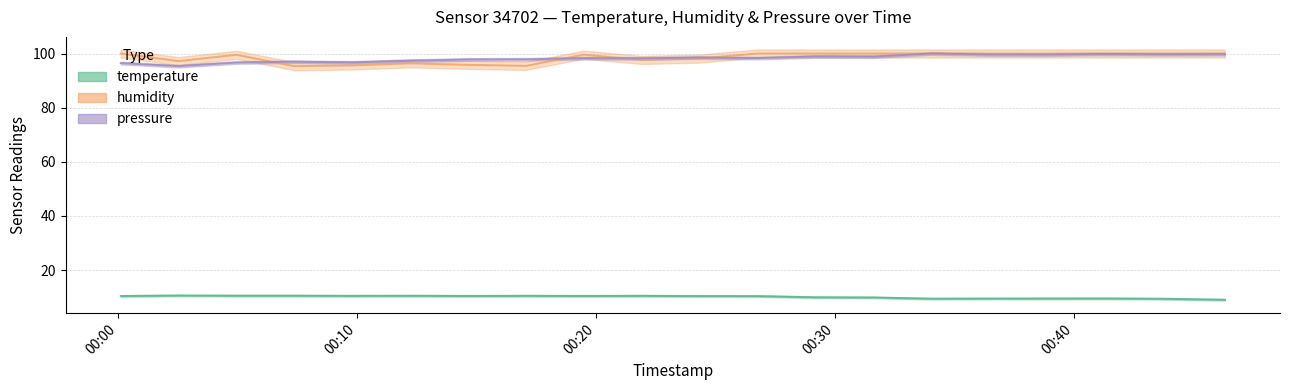

The humidity series shows 100.0 at 2023-04-28T00:26:46. True or false?

True